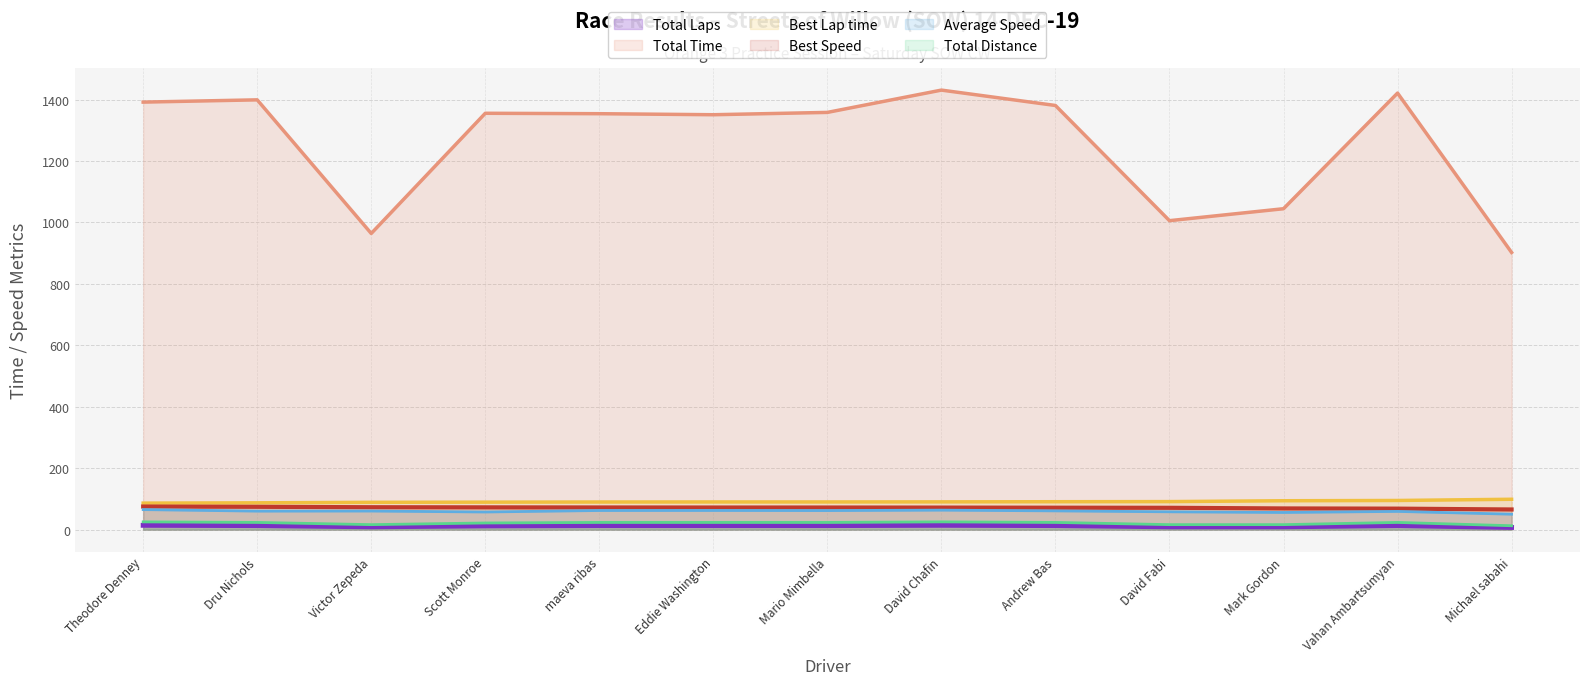

Reading right to left, extract all data points from this chart.

Total Laps (line): Michael sabahi=7.0	Vahan Ambartsumyan=13.0	Mark Gordon=9.0	David Fabi=9.0	Andrew Bas=13.0	David Chafin=14.0	Mario Mimbella=13.0	Eddie Washington=13.0	maeva ribas=13.0	Scott Monroe=12.0	Victor Zepeda=9.0	Dru Nichols=13.0	Theodore Denney=14.0
Total Time (line): Michael sabahi=902.3	Vahan Ambartsumyan=1421.1	Mark Gordon=1044.6	David Fabi=1005.7	Andrew Bas=1380.7	David Chafin=1430.8	Mario Mimbella=1358.2	Eddie Washington=1350.6	maeva ribas=1353.9	Scott Monroe=1355.3	Victor Zepeda=964.1	Dru Nichols=1399.0	Theodore Denney=1391.7
Best Lap time (line): Michael sabahi=98.8	Vahan Ambartsumyan=94.9	Mark Gordon=94.0	David Fabi=91.2	Andrew Bas=90.8	David Chafin=90.4	Mario Mimbella=90.1	Eddie Washington=90.1	maeva ribas=89.9	Scott Monroe=89.4	Victor Zepeda=88.9	Dru Nichols=87.2	Theodore Denney=86.2
Best Speed (line): Michael sabahi=65.6	Vahan Ambartsumyan=68.3	Mark Gordon=68.9	David Fabi=71.0	Andrew Bas=71.3	David Chafin=71.7	Mario Mimbella=71.9	Eddie Washington=71.9	maeva ribas=72.1	Scott Monroe=72.5	Victor Zepeda=72.9	Dru Nichols=74.3	Theodore Denney=75.1
Average Speed (line): Michael sabahi=50.3	Vahan Ambartsumyan=59.3	Mark Gordon=55.8	David Fabi=58.0	Andrew Bas=61.0	David Chafin=63.4	Mario Mimbella=62.0	Eddie Washington=62.4	maeva ribas=62.2	Scott Monroe=57.4	Victor Zepeda=60.5	Dru Nichols=60.2	Theodore Denney=65.2
Total Distance (line): Michael sabahi=12.6	Vahan Ambartsumyan=23.4	Mark Gordon=16.2	David Fabi=16.2	Andrew Bas=23.4	David Chafin=25.2	Mario Mimbella=23.4	Eddie Washington=23.4	maeva ribas=23.4	Scott Monroe=21.6	Victor Zepeda=16.2	Dru Nichols=23.4	Theodore Denney=25.2